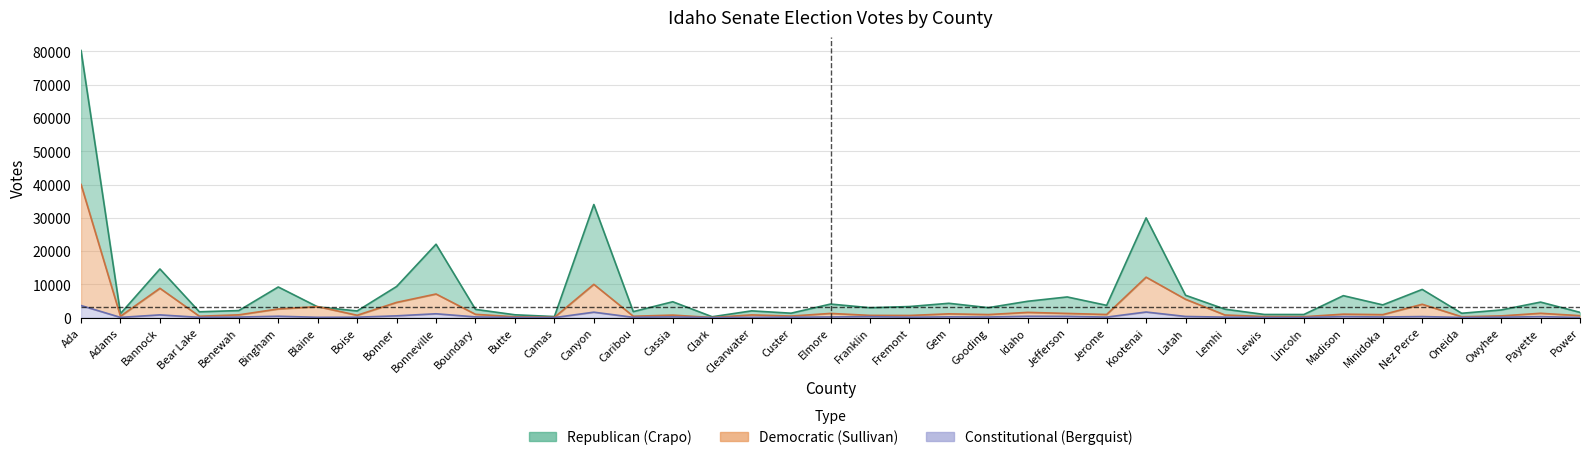

Reading left to right, list all the values displayed in this chart.

Republican (Crapo): 80273	1225	14636	1771	2140	9225	3246	2022	9372	22073	2495	872	343	34000	1819	4789	283	2049	1351	4094	2996	3348	4326	3015	4933	6230	3709	29983	6736	2553	963	956	6616	3846	8492	1329	2319	4684	1599
Democratic (Sullivan): 40030	433	8832	435	858	2622	3330	726	4592	7114	1012	267	107	10015	435	774	58	835	489	1281	696	673	1154	941	1593	1281	959	12177	5534	804	334	298	1059	919	4033	287	539	1323	606
Constitutional (Bergquist): 3653	95	844	104	185	440	117	146	560	1177	237	58	33	1655	112	237	18	123	145	220	303	143	245	205	431	401	177	1701	372	162	63	62	325	211	338	74	142	322	61